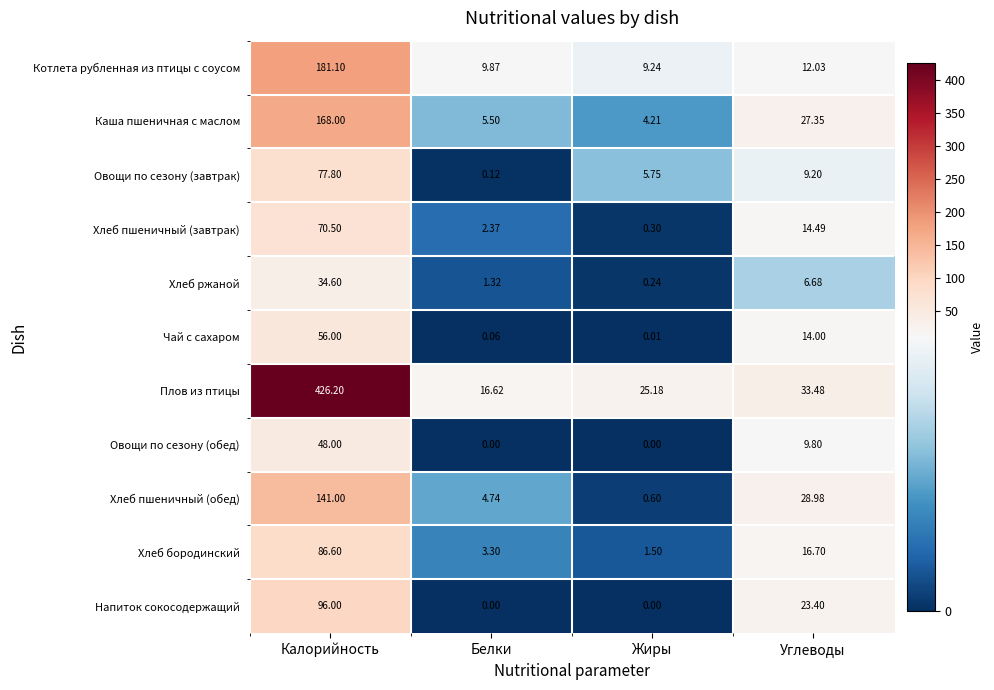

At which category is the sum across all series the highest?

Калорийность